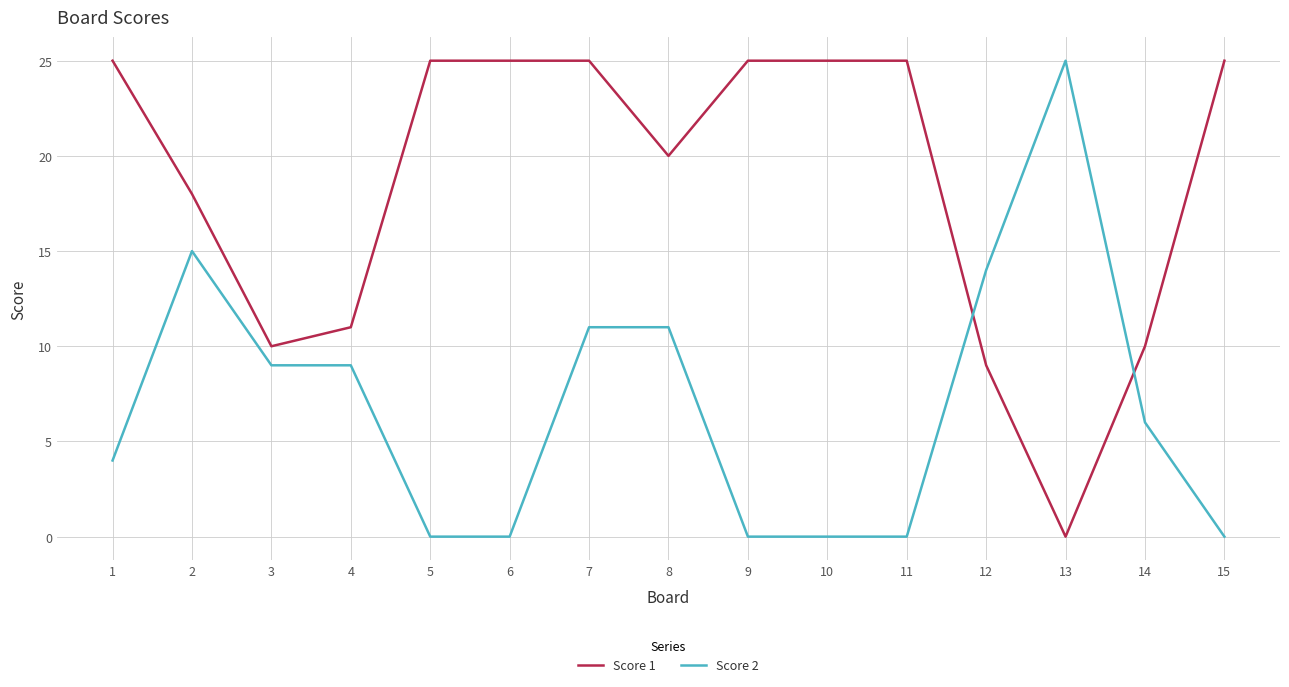

Reading right to left, extract all data points from this chart.

Score 1: 25	10	0	9	25	25	25	20	25	25	25	11	10	18	25
Score 2: 0	6	25	14	0	0	0	11	11	0	0	9	9	15	4